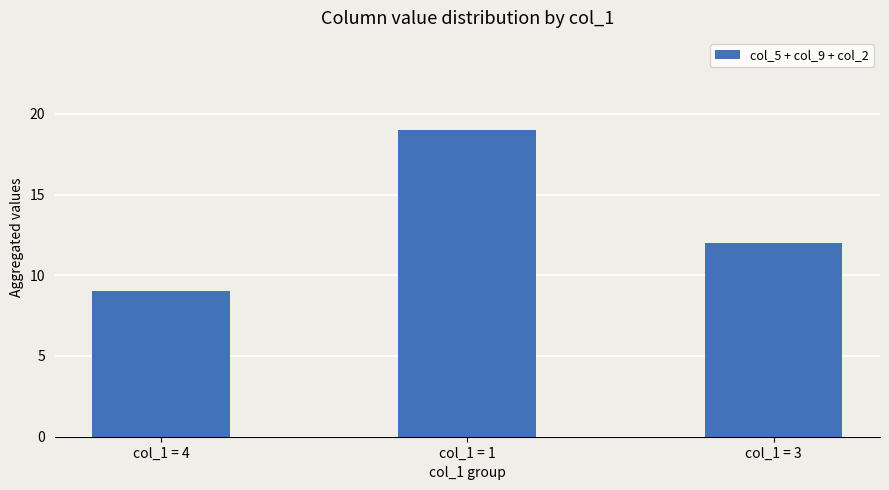

The chart shows a value of 12 at col_1 = 1. True or false?

False